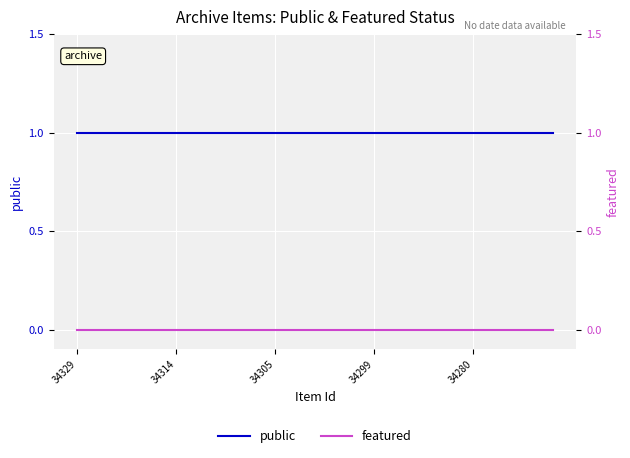

At which category is the sum across all series the highest?

34329